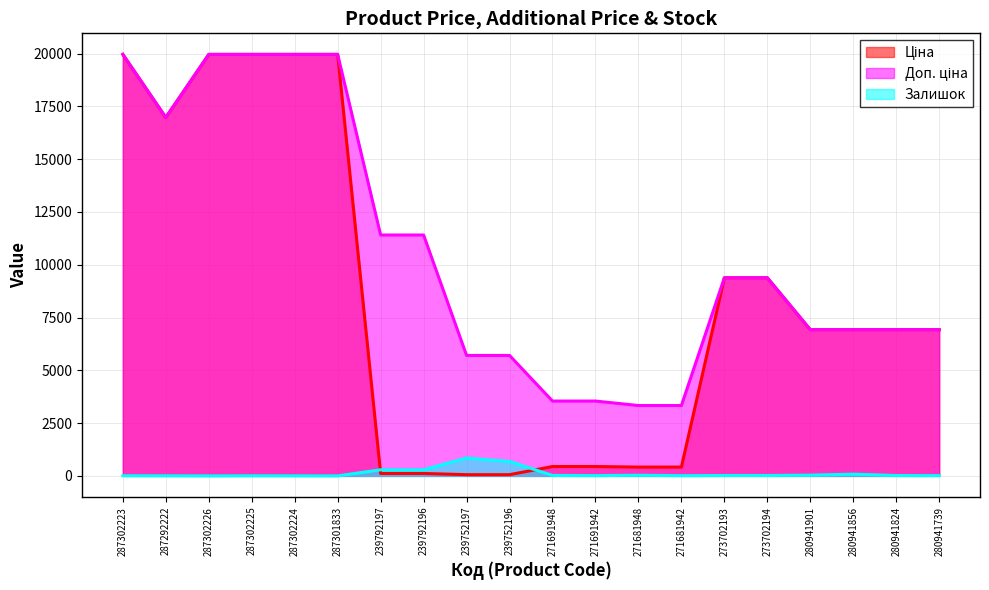

Between 287302224 and 280941824, which series saw the biggest shift?

Ціна